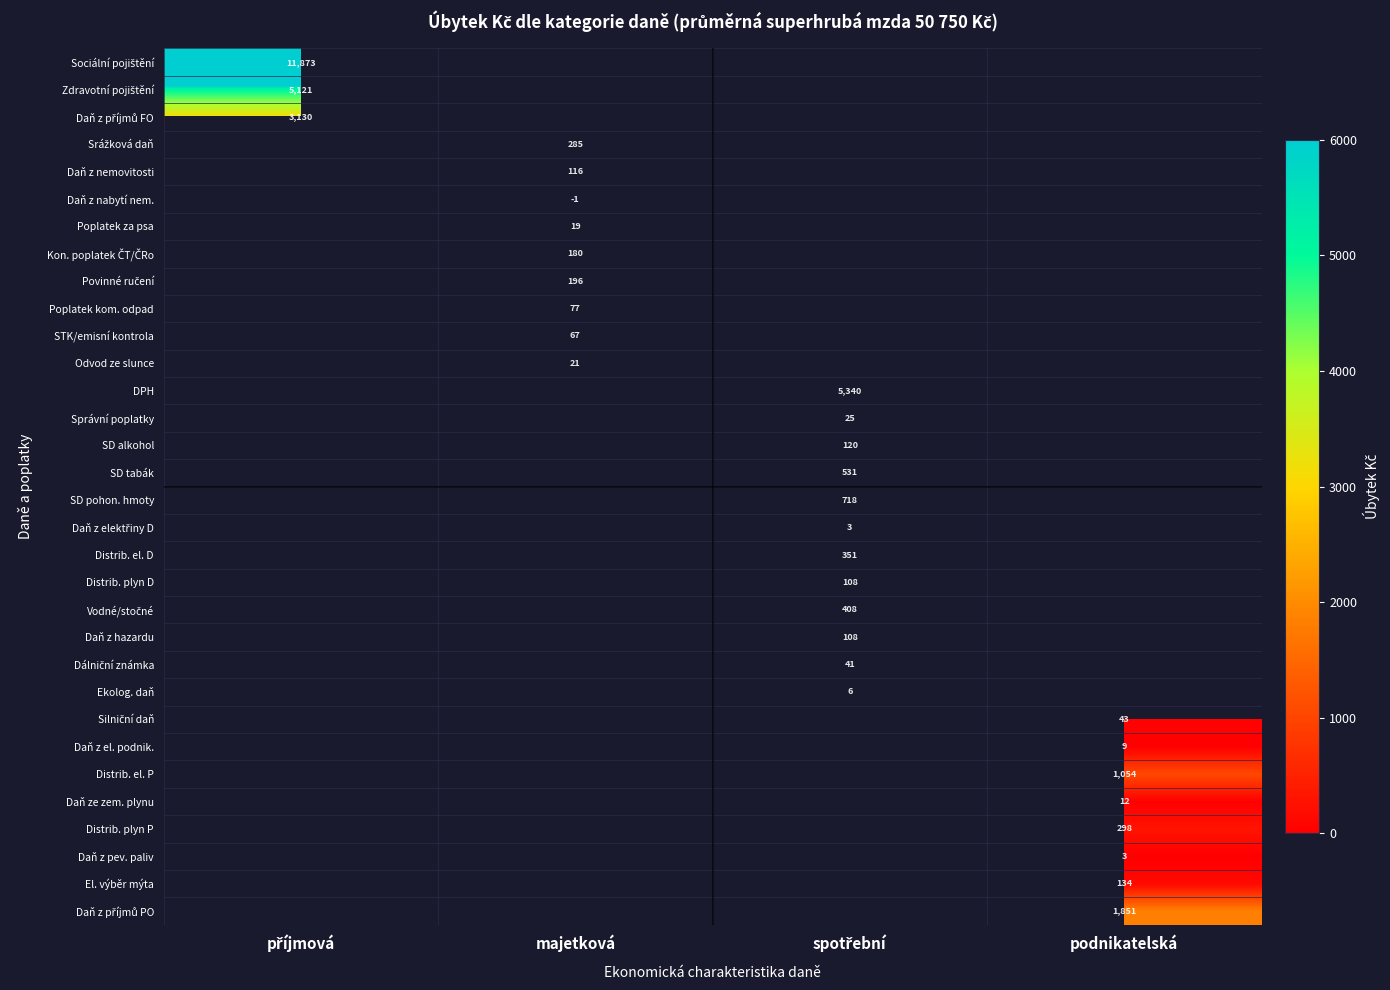

True or false: El. výběr mýta has a value of 134 at podnikatelská.

True